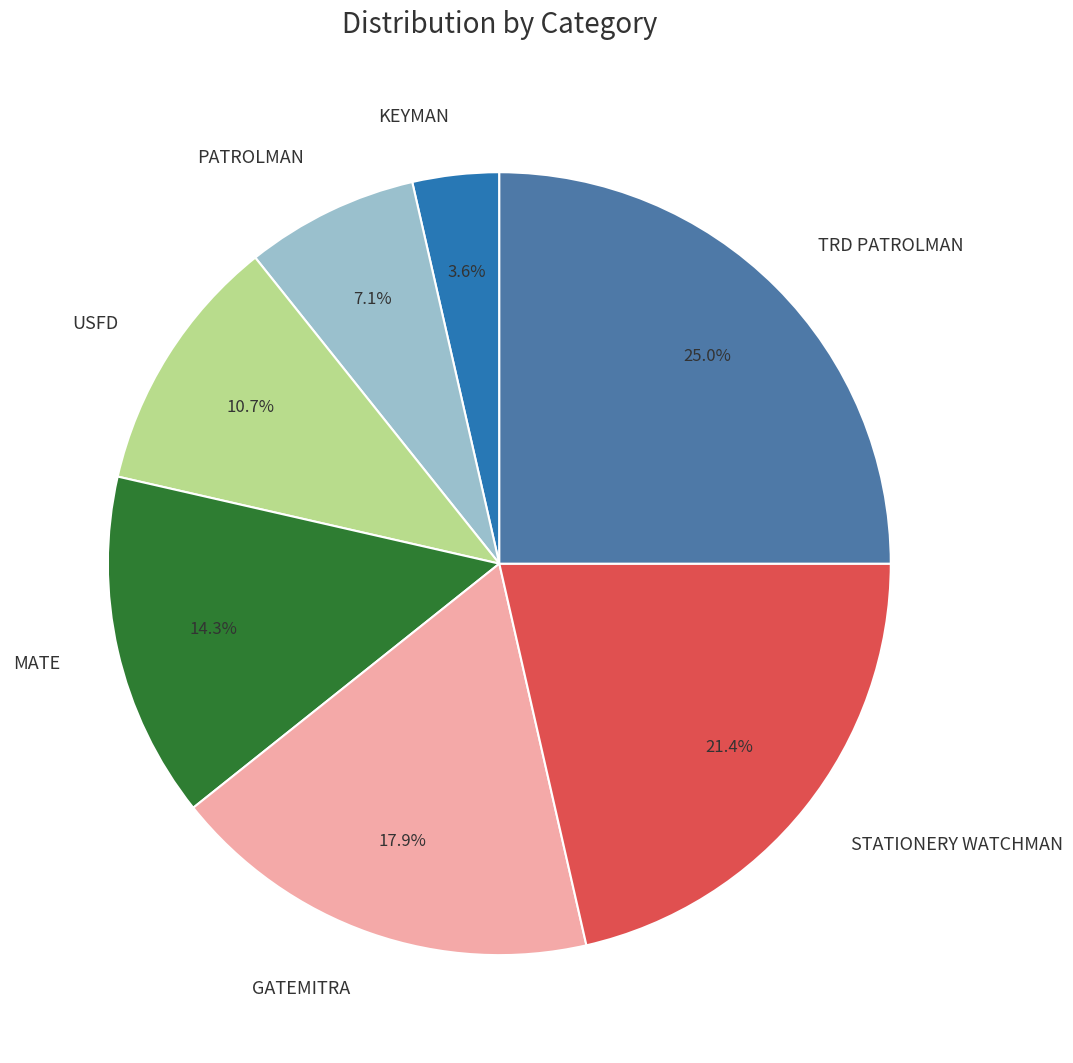

To the nearest percent, what percentage of the pie is TRD PATROLMAN?

25%